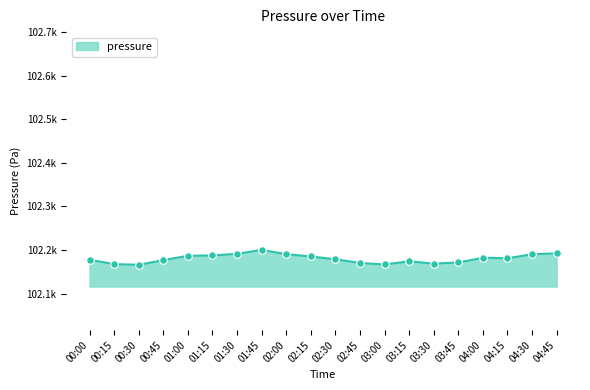

Does the chart have visible grid lines?

No